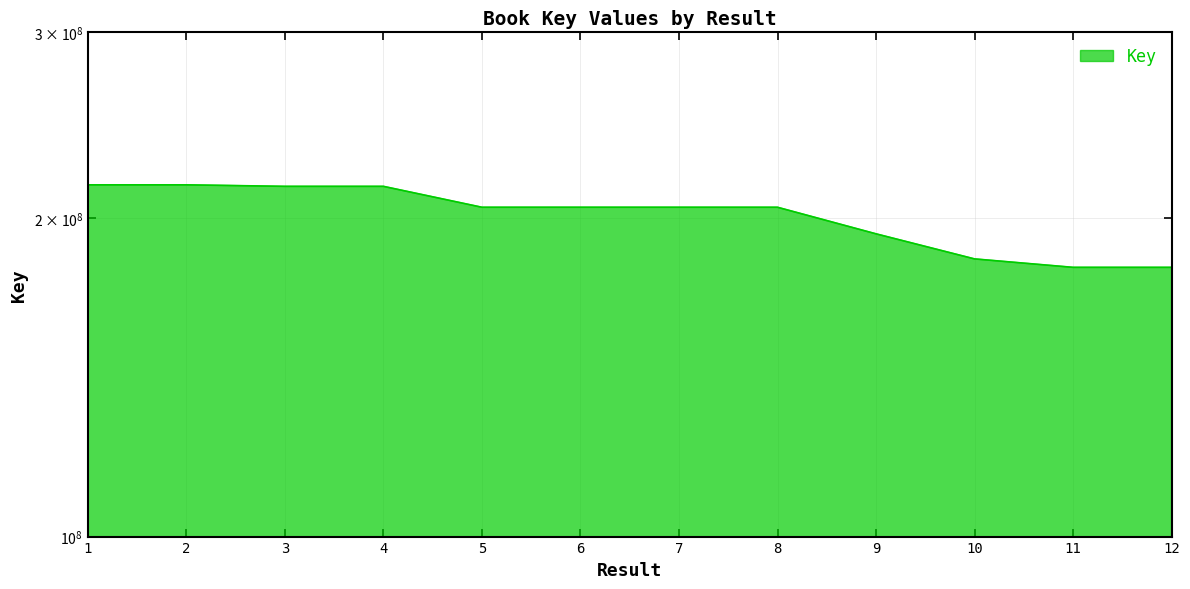

At which category does the data reach its first local peak?

2